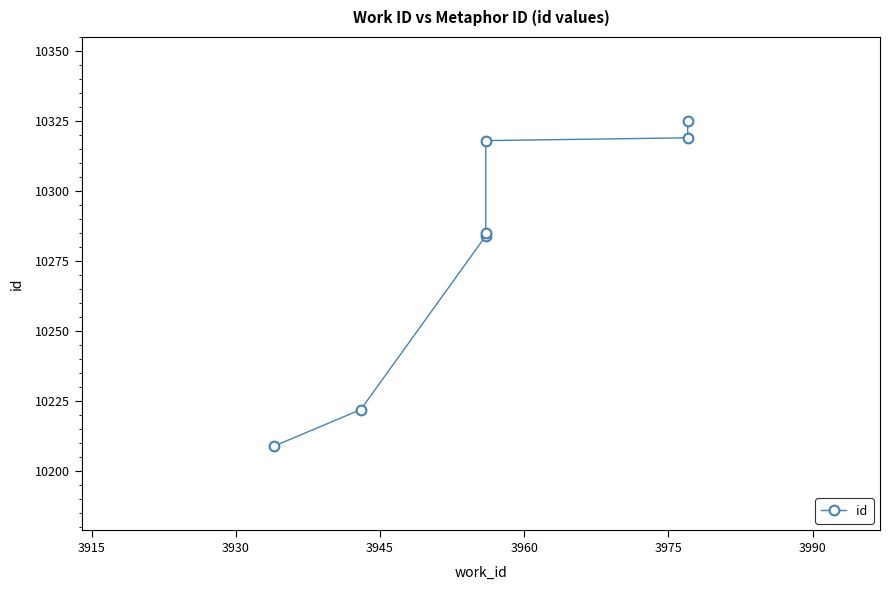

What is the difference between the maximum and minimum values?

116